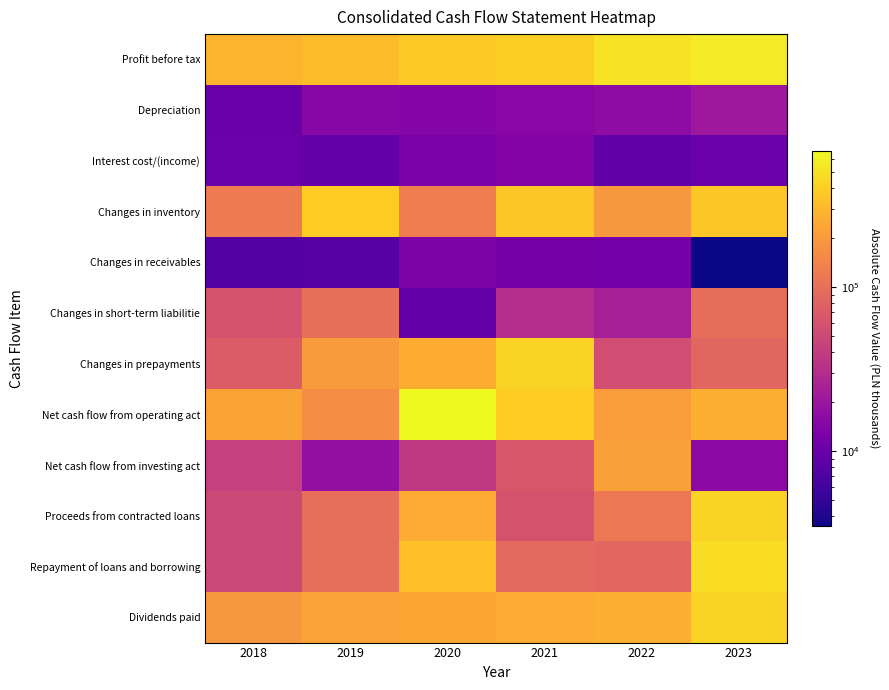

Reading left to right, extract all data points from this chart.

Profit before tax: 2018=282642	2019=320482	2020=378627	2021=405485	2022=512620	2023=573255
Depreciation: 2018=9594	2019=14944	2020=14736	2021=15264	2022=16507	2023=20704
Interest cost/(income): 2018=10084	2019=9496	2020=12731	2021=14050	2022=8960	2023=10177
Changes in inventory: 2018=124344	2019=393109	2020=125740	2021=367781	2022=191939	2023=371676
Changes in receivables: 2018=7547	2019=7686	2020=13256	2021=11681	2022=11444	2023=3488
Changes in short-term liabilitie: 2018=60510	2019=101889	2020=9511	2021=31120	2022=23716	2023=96487
Changes in prepayments: 2018=70682	2019=198697	2020=262946	2021=430979	2022=56162	2023=85579
Net cash flow from operating act: 2018=232787	2019=162055	2020=679320	2021=393724	2022=203583	2023=267725
Net cash flow from investing act: 2018=43340	2019=17578	2020=38142	2021=66451	2022=215790	2023=15692
Proceeds from contracted loans: 2018=50000	2019=100014	2020=257946	2021=60869	2022=113409	2023=425456
Repayment of loans and borrowing: 2018=50000	2019=100000	2020=332960	2021=90445	2022=87591	2023=484633
Dividends paid: 2018=189760	2019=226907	2020=239575	2021=253984	2022=268258	2023=424024